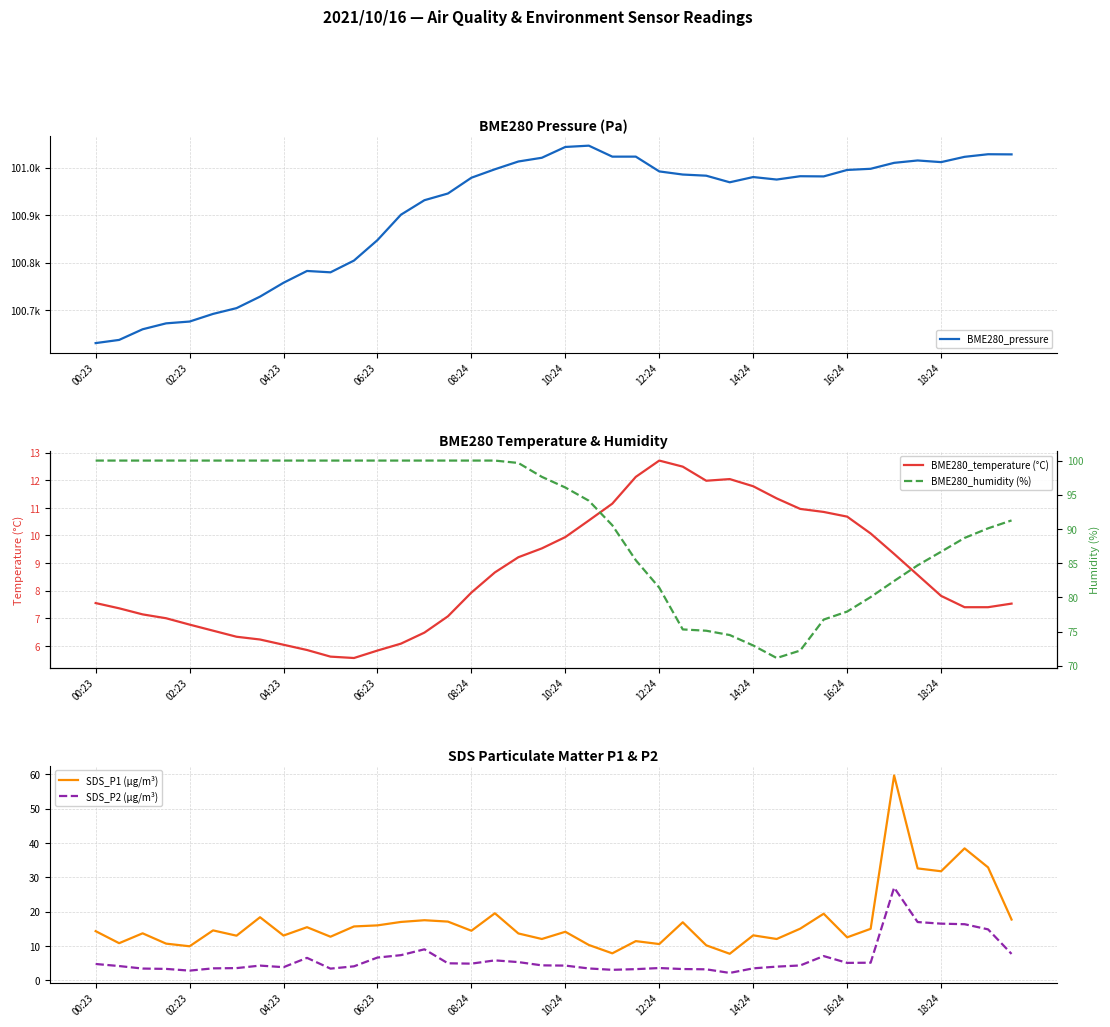

What is the lowest value of the SDS_P2 (µg/m³) series?

2.2